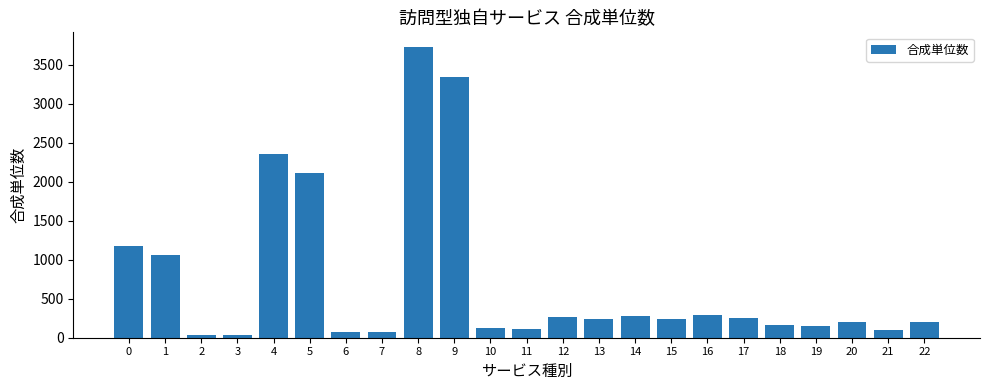

What is the value of the 21st bar from the left?

200